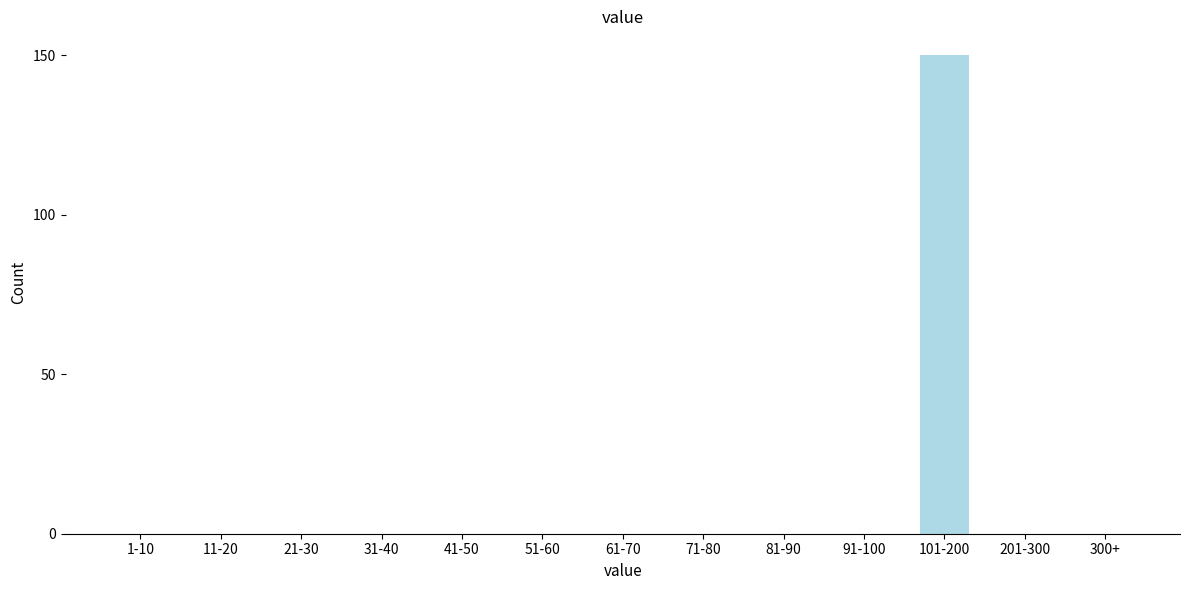

Reading left to right, what are all the values shown in this chart?

1-10=0	11-20=0	21-30=0	31-40=0	41-50=0	51-60=0	61-70=0	71-80=0	81-90=0	91-100=0	101-200=150	201-300=0	300+=0